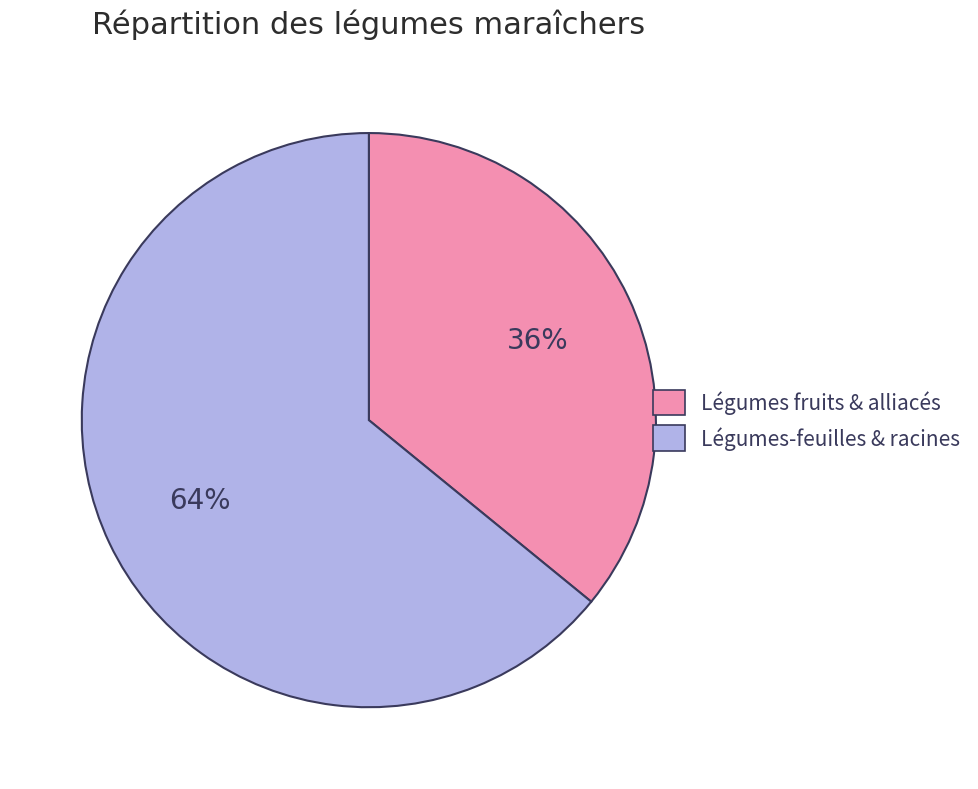

Which category has the biggest portion of the pie?

Légumes-feuilles & racines